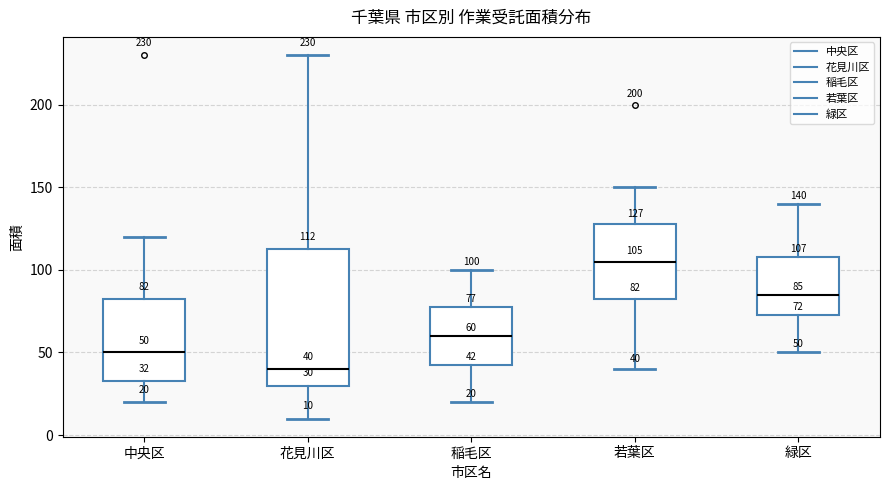

Which box's median line is the highest?

若葉区